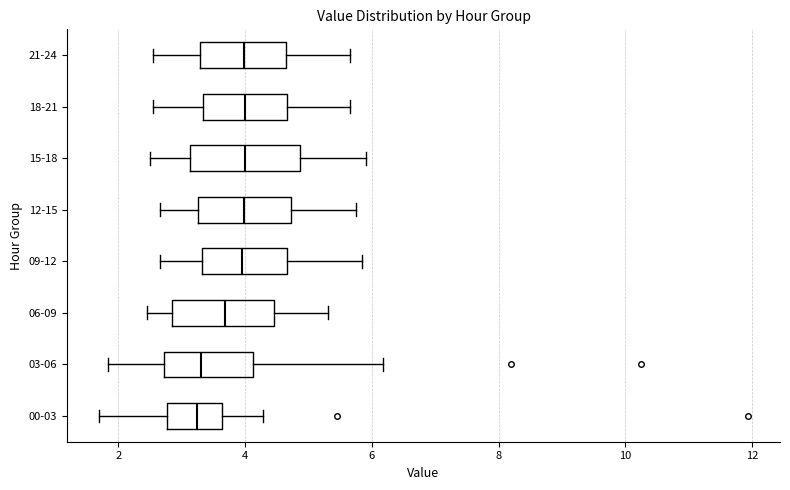

Reading bottom to top, read every box against the x-axis: the position of its median line, the range the box covers, and the ends of its whiskers. The values are not printed on the chart, so give them approximately, as read against the axis.

00-03: median 3.2, box 2.8 to 3.6, whiskers 1.8 to 4.2
03-06: median 3.4, box 2.8 to 4.2, whiskers 1.8 to 6.2
06-09: median 3.6, box 2.8 to 4.4, whiskers 2.4 to 5.4
09-12: median 4.0, box 3.4 to 4.6, whiskers 2.6 to 5.8
12-15: median 4.0, box 3.2 to 4.8, whiskers 2.6 to 5.8
15-18: median 4.0, box 3.2 to 4.8, whiskers 2.6 to 6.0
18-21: median 4.0, box 3.4 to 4.6, whiskers 2.6 to 5.6
21-24: median 4.0, box 3.2 to 4.6, whiskers 2.6 to 5.6